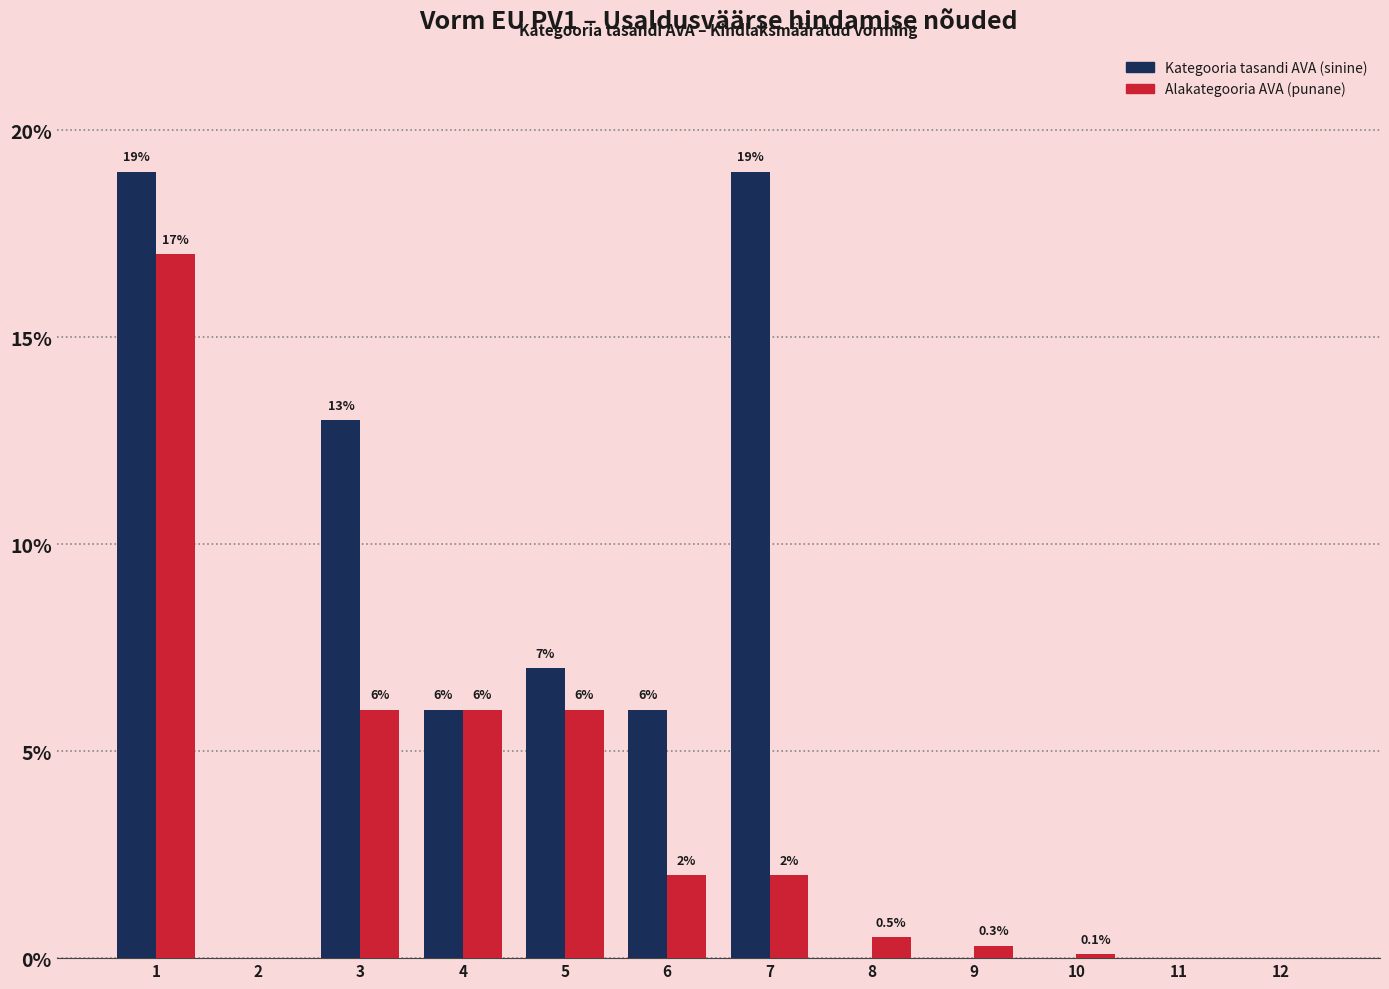

What is the maximum value shown in the chart?

19.0